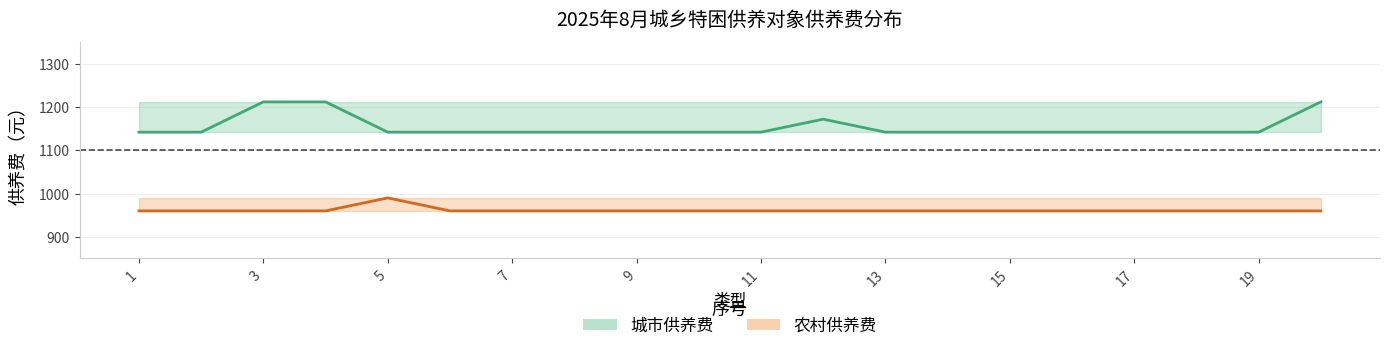

List the series in order of their peak value, highest first.

城市供养费, 农村供养费